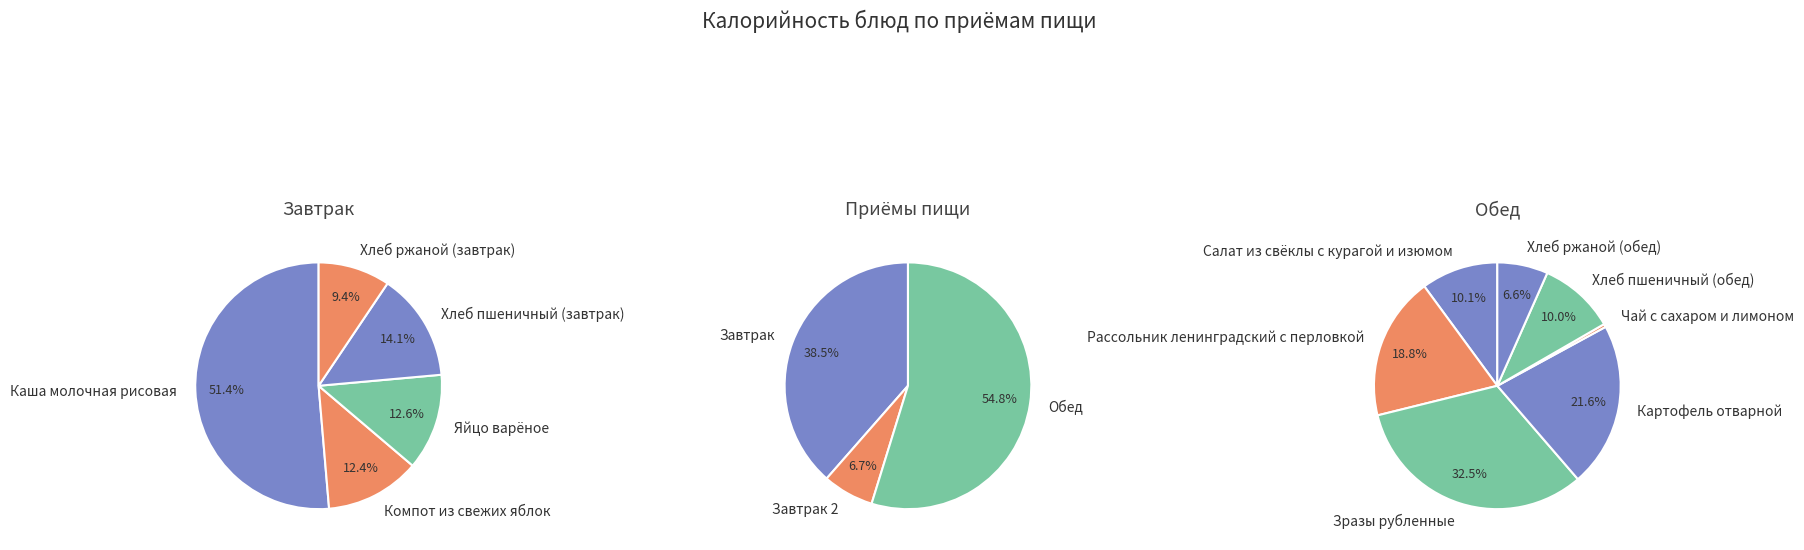

Does Яйцо варёное account for over 50% of the chart?

No